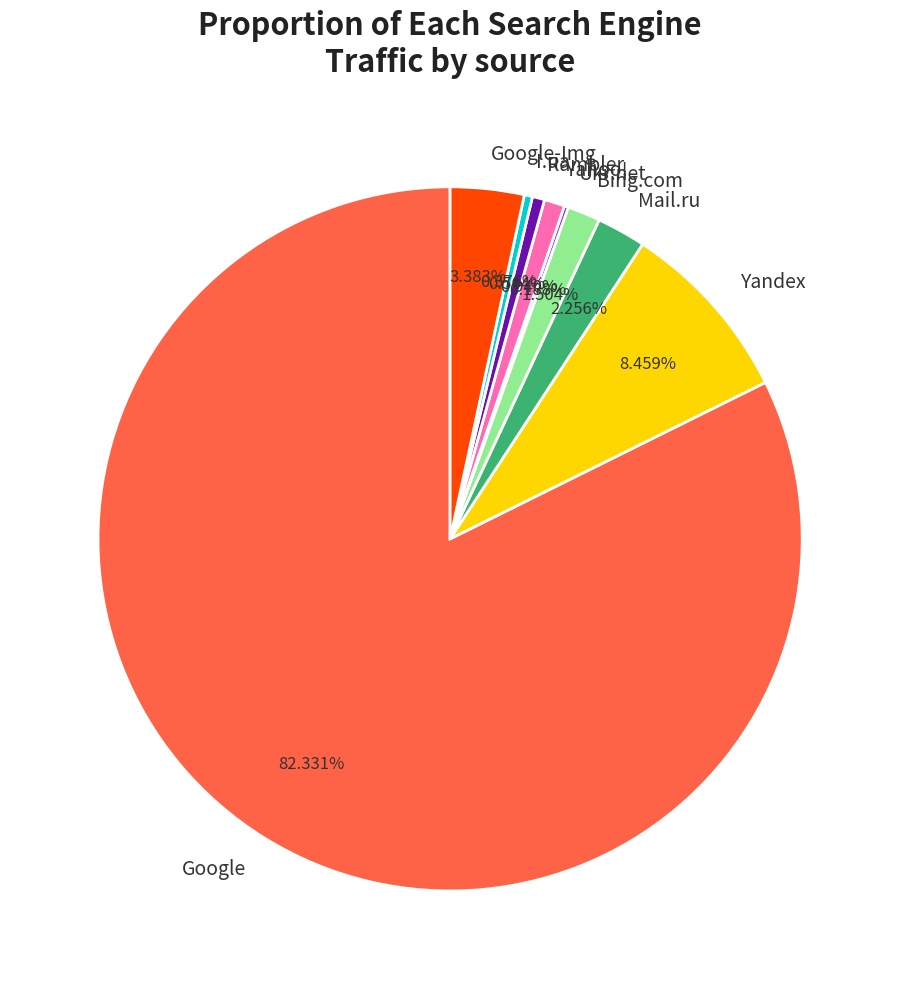

Is there any slice that represents more than half of the pie?

Yes